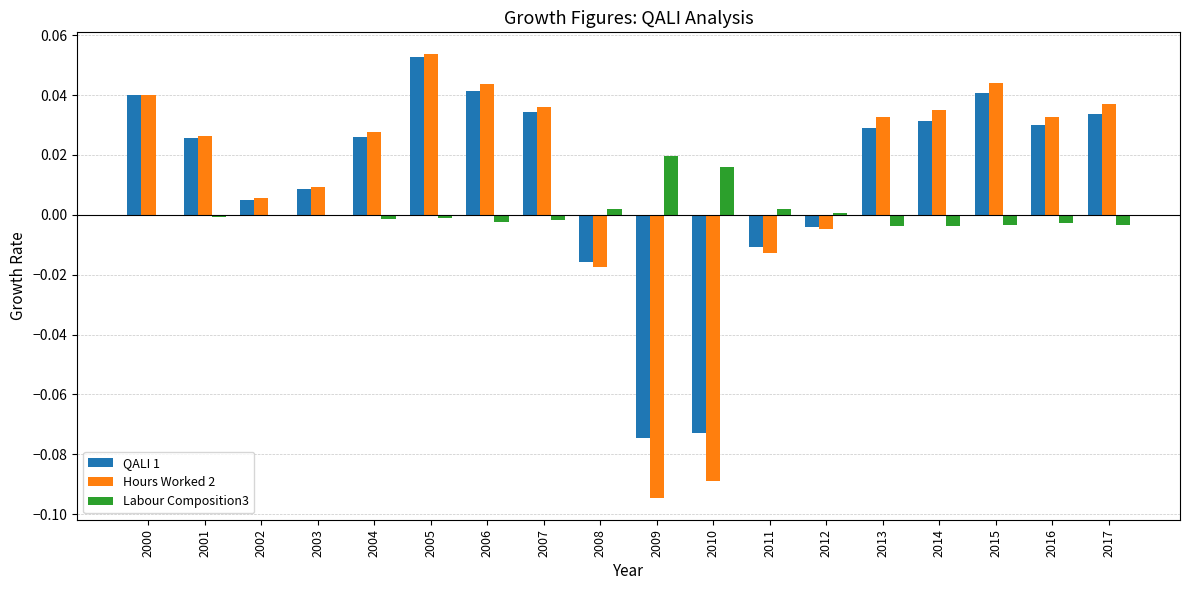

Which series has the largest range (max minus min)?

Hours Worked 2